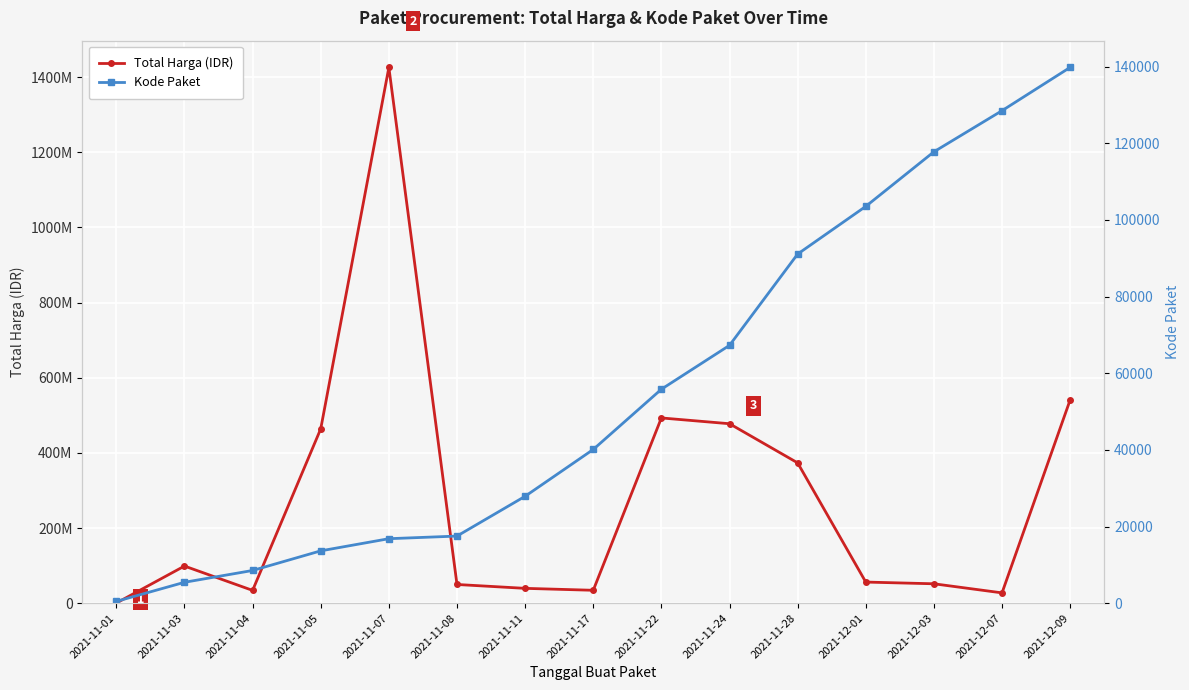

True or false: Kode Paket has a value of 55826 at 2021-11-22.

True